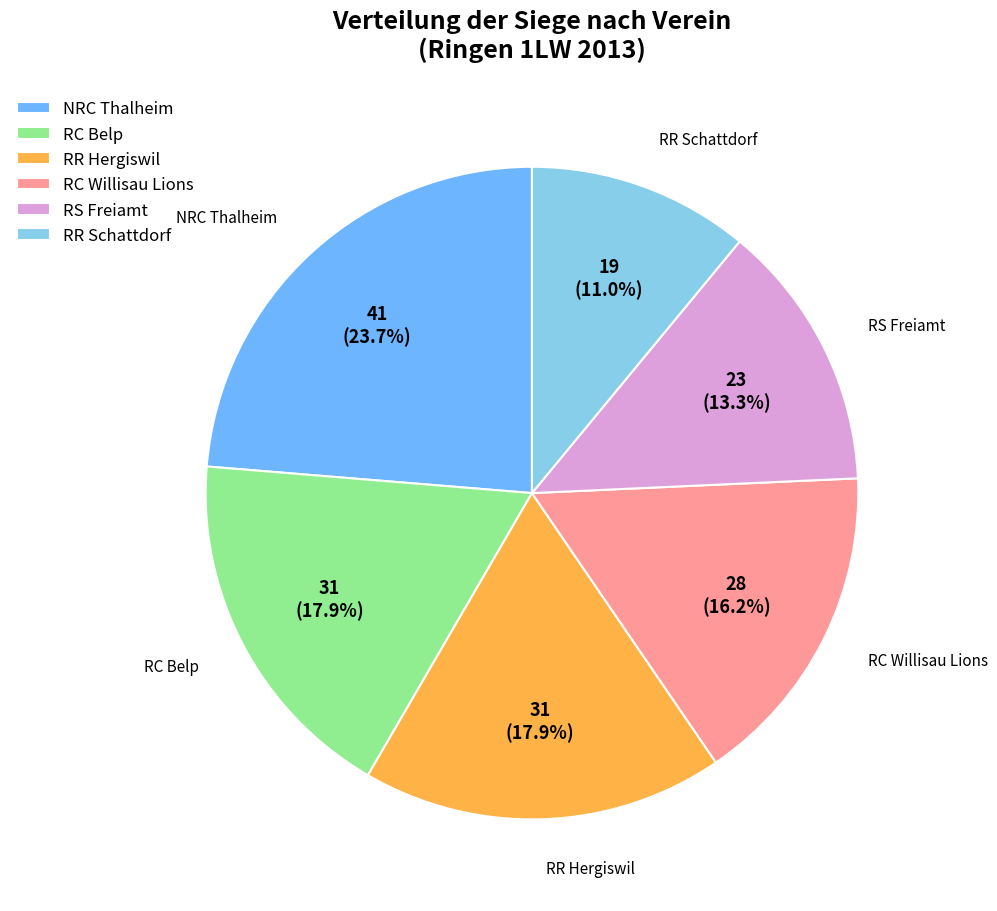

The RR Schattdorf slice represents 4% of the pie. True or false?

False